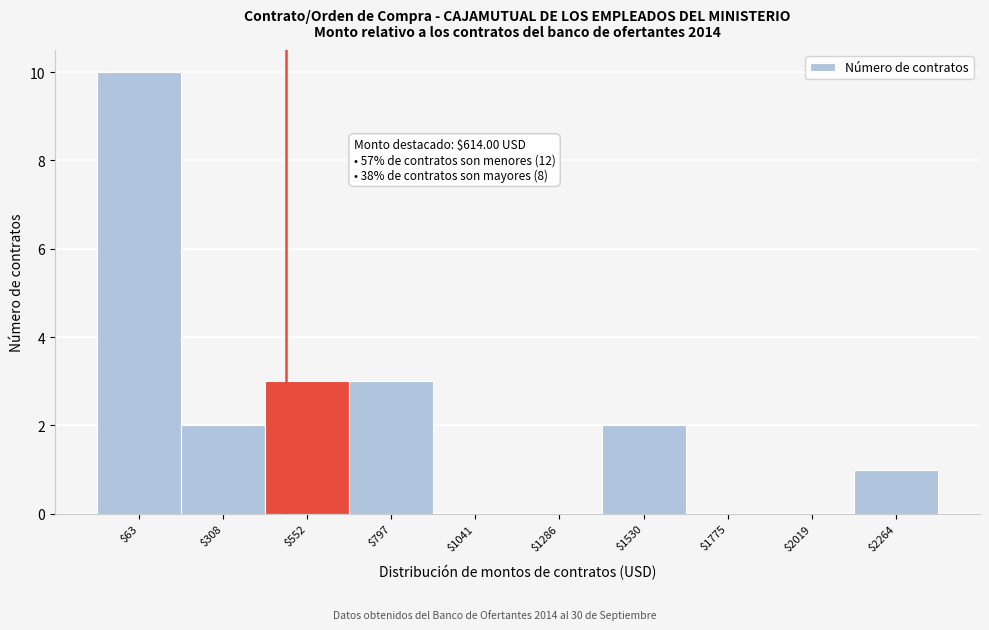

Is it true that the value at $2019 is -5?

False